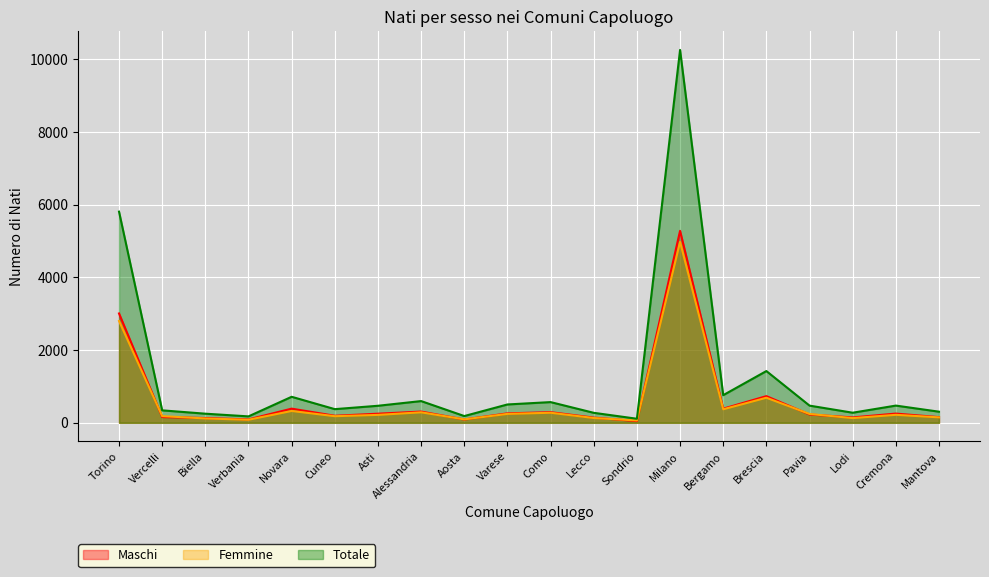

What is the highest value of the Maschi series?

5282